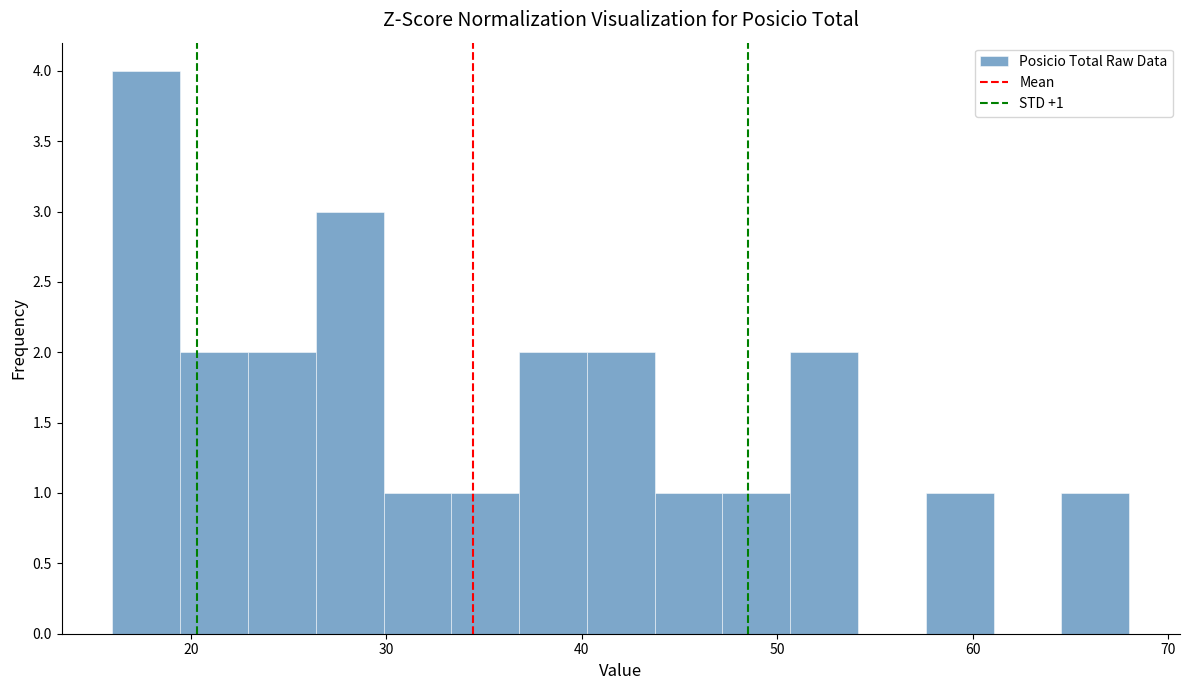

Read against the x-axis, roughly where is the centre of the tallest bar?

18